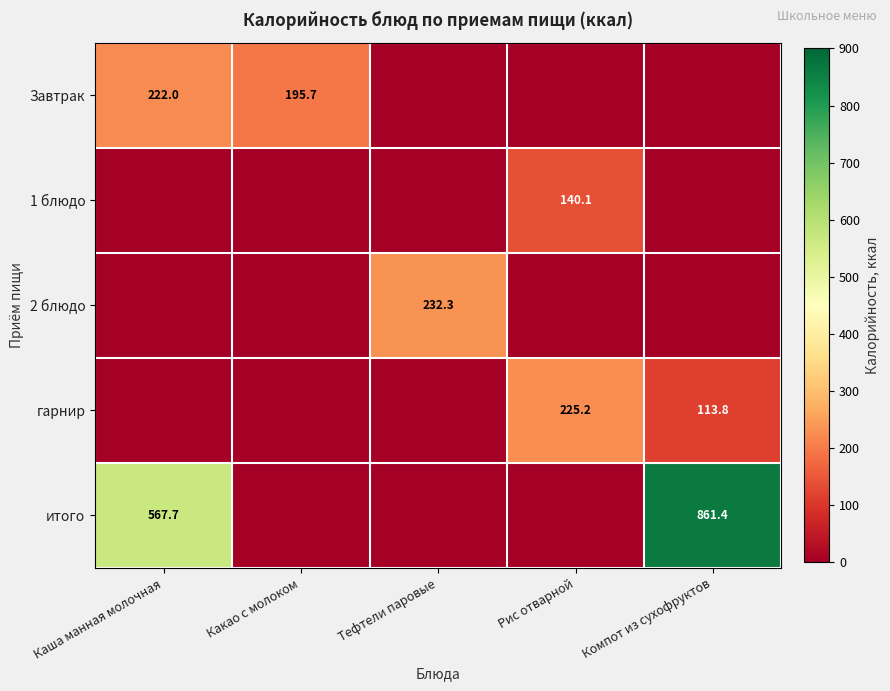

The Завтрак series shows 349.8 at Какао с молоком. True or false?

False